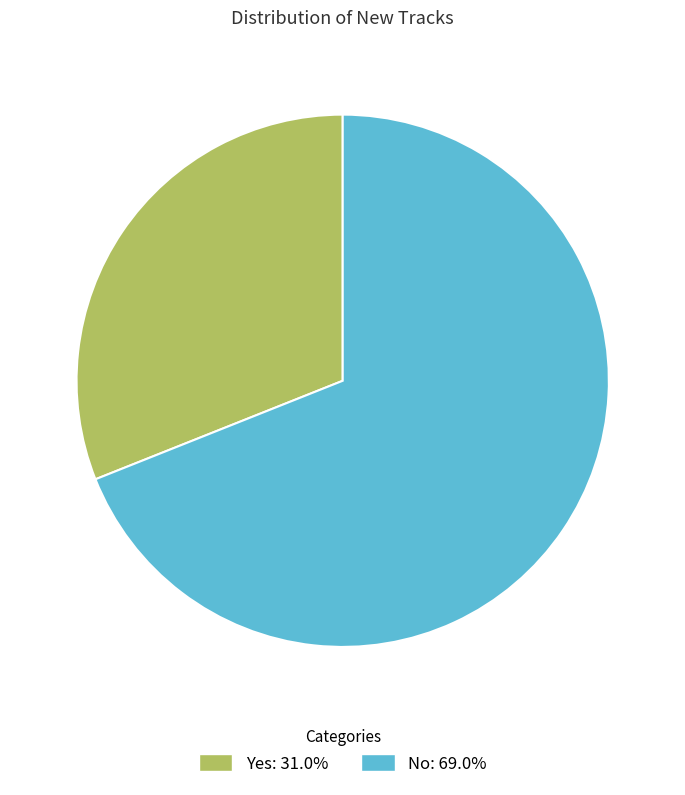

Do No and Yes together represent more than half of the pie?

Yes